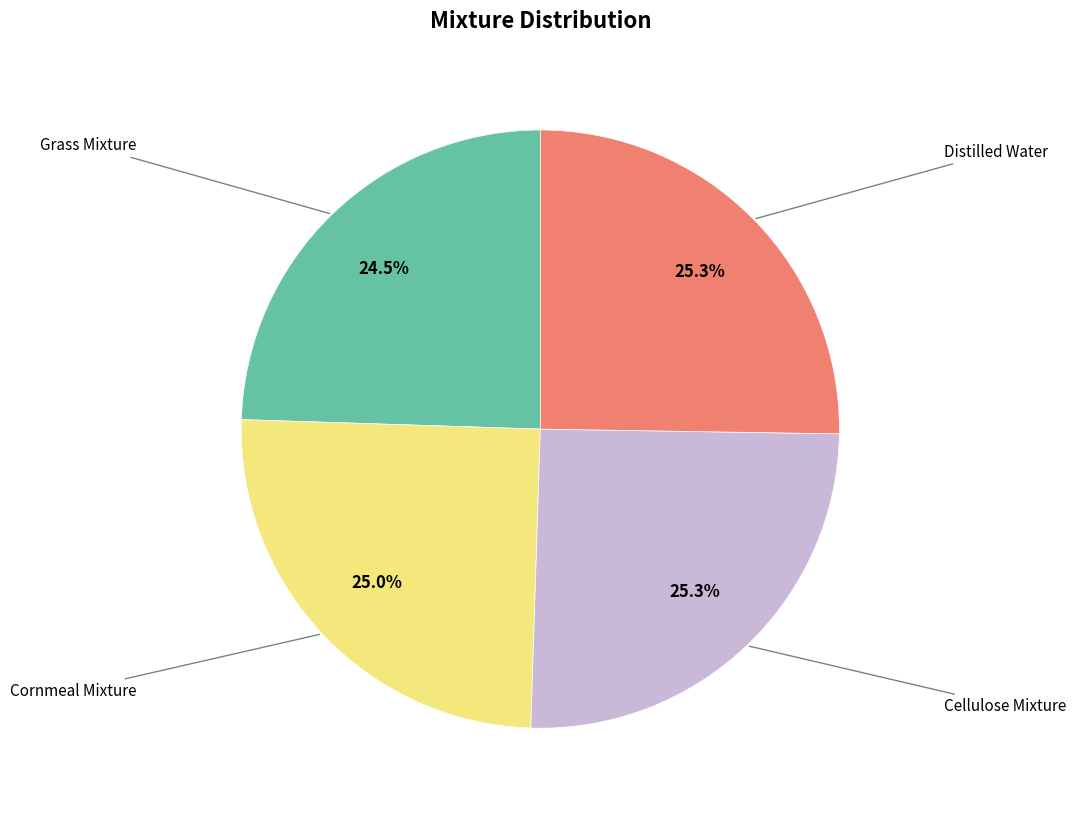

Does any single category account for the majority?

No